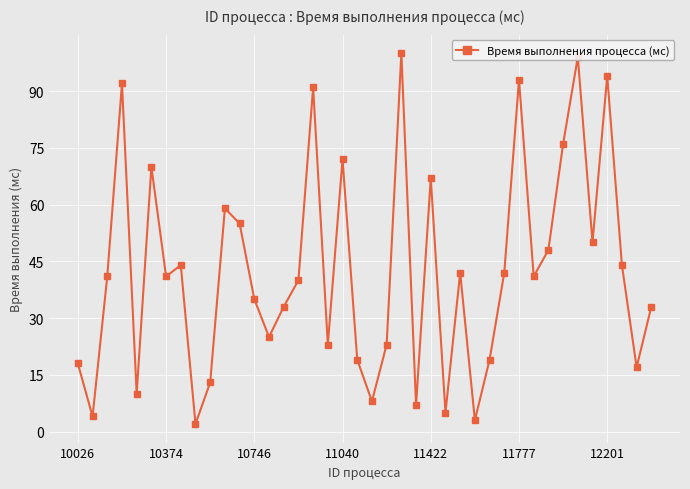

How many data points does each series have?

40